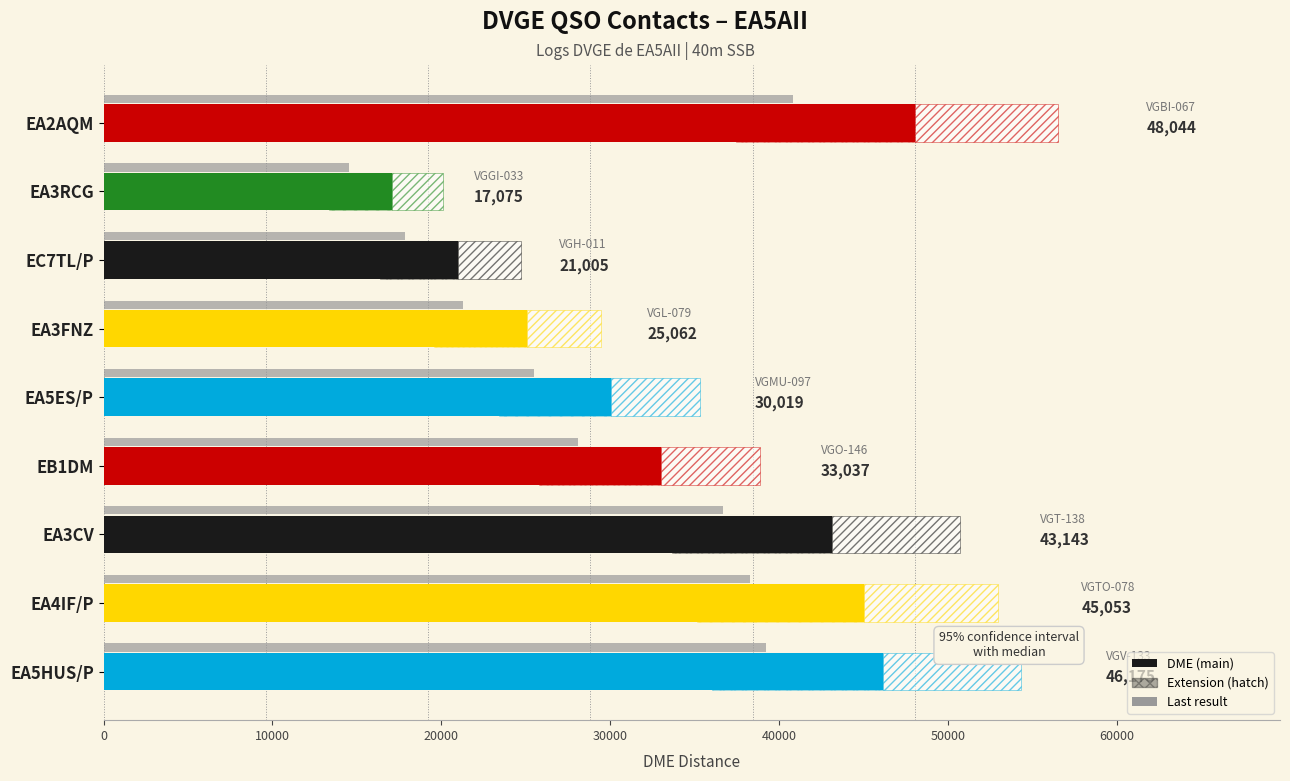

What is the difference between the maximum and minimum values?

30969